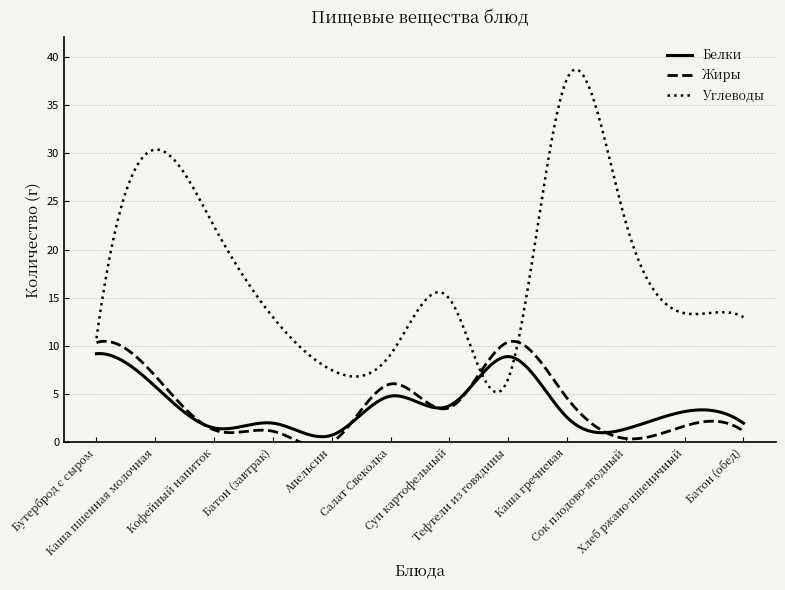

What is the greatest value displayed?

38.7